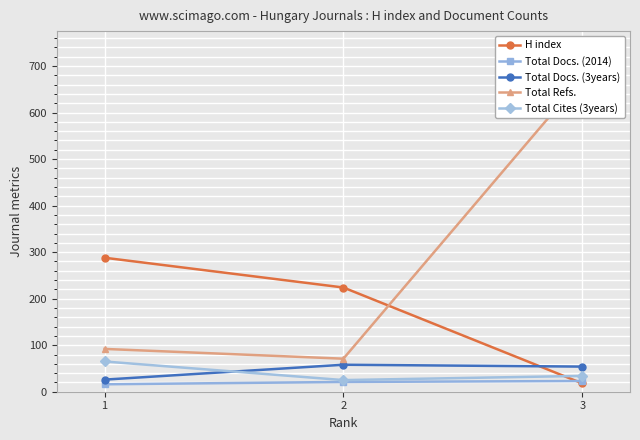

Is it true that H index equals 224 at 2?

True